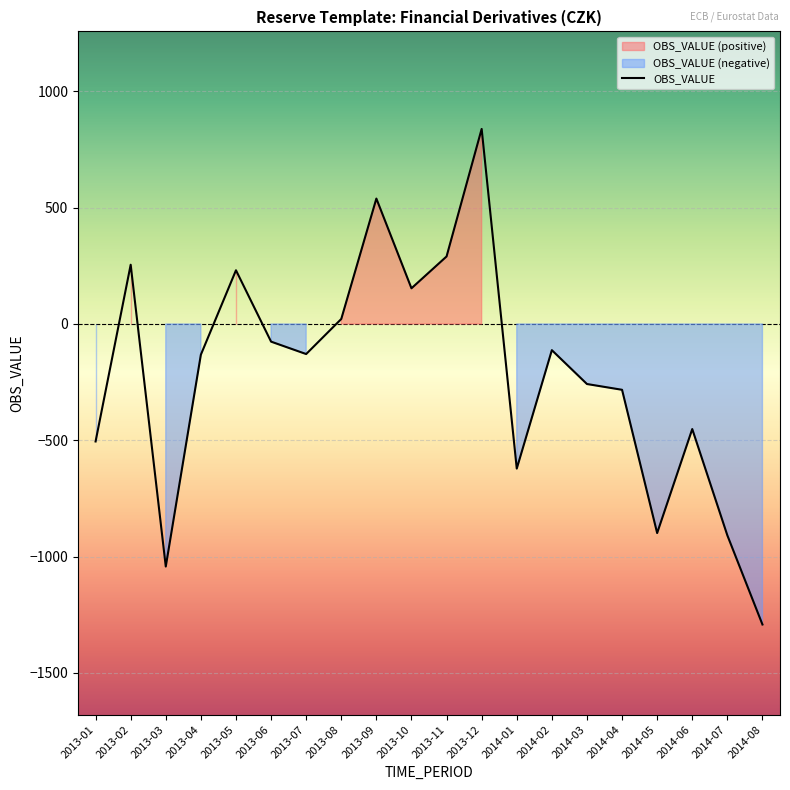

How many values are below -129?

11